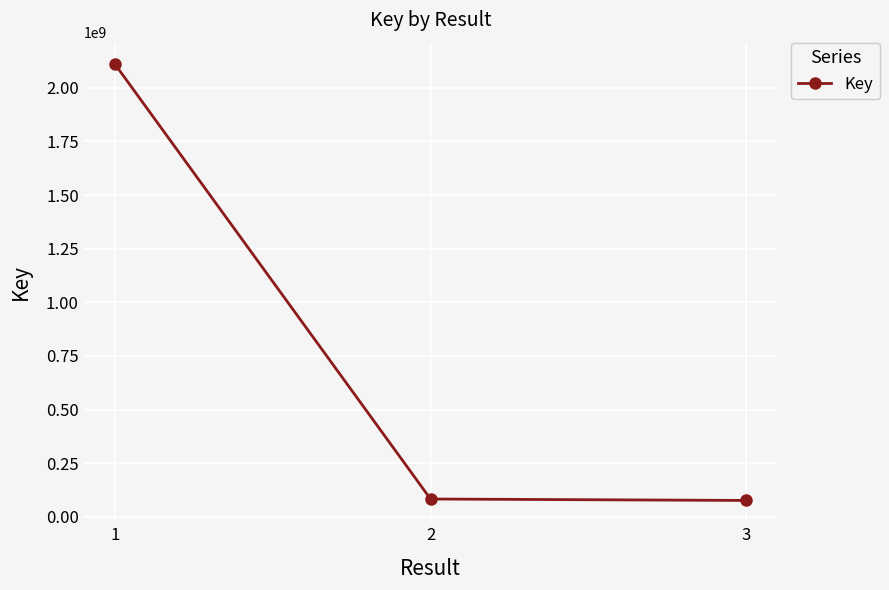

What is the sum of the values at 3 and 1?

2185187137